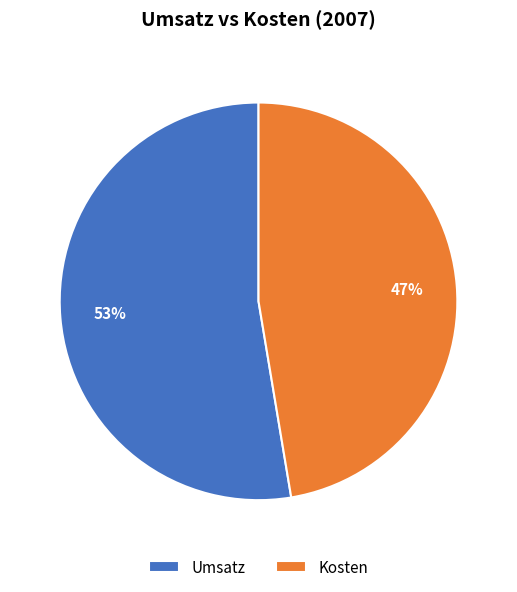

Which category accounts for the majority?

Umsatz